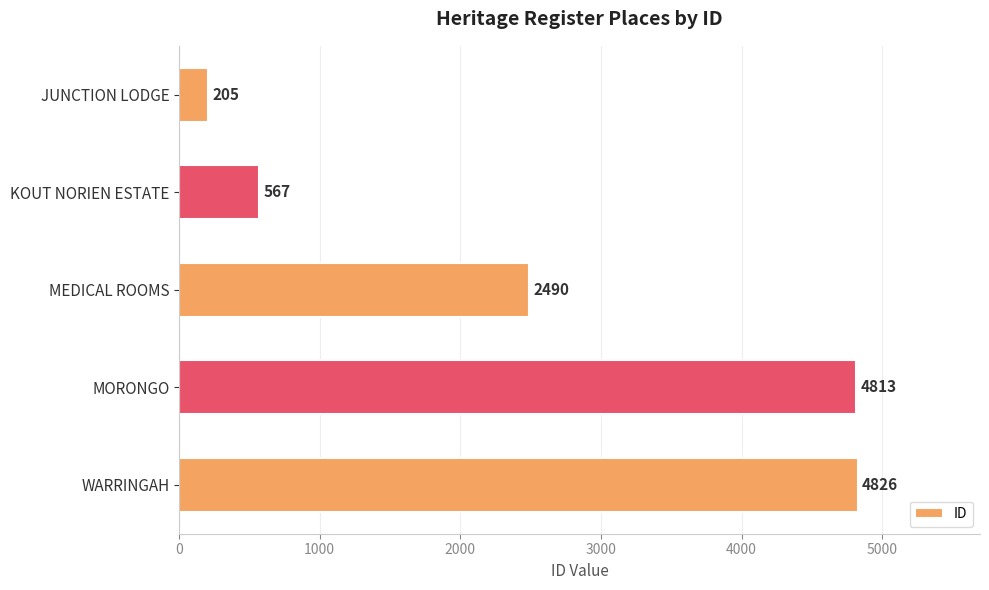

Rank the categories by value from lowest to highest.

JUNCTION LODGE, KOUT NORIEN ESTATE, MEDICAL ROOMS, MORONGO, WARRINGAH